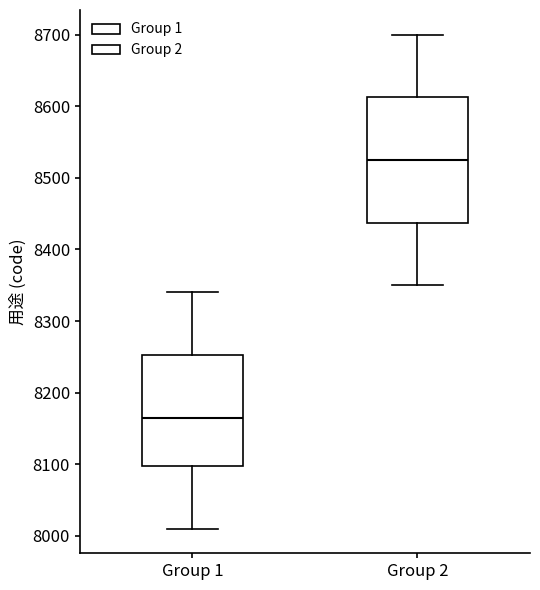

Reading left to right, read every box against the y-axis: the position of its median line, the range the box covers, and the ends of its whiskers. The values are not printed on the chart, so give them approximately, as read against the axis.

Group 1: median 8170, box 8100 to 8250, whiskers 8010 to 8340
Group 2: median 8530, box 8440 to 8610, whiskers 8350 to 8700